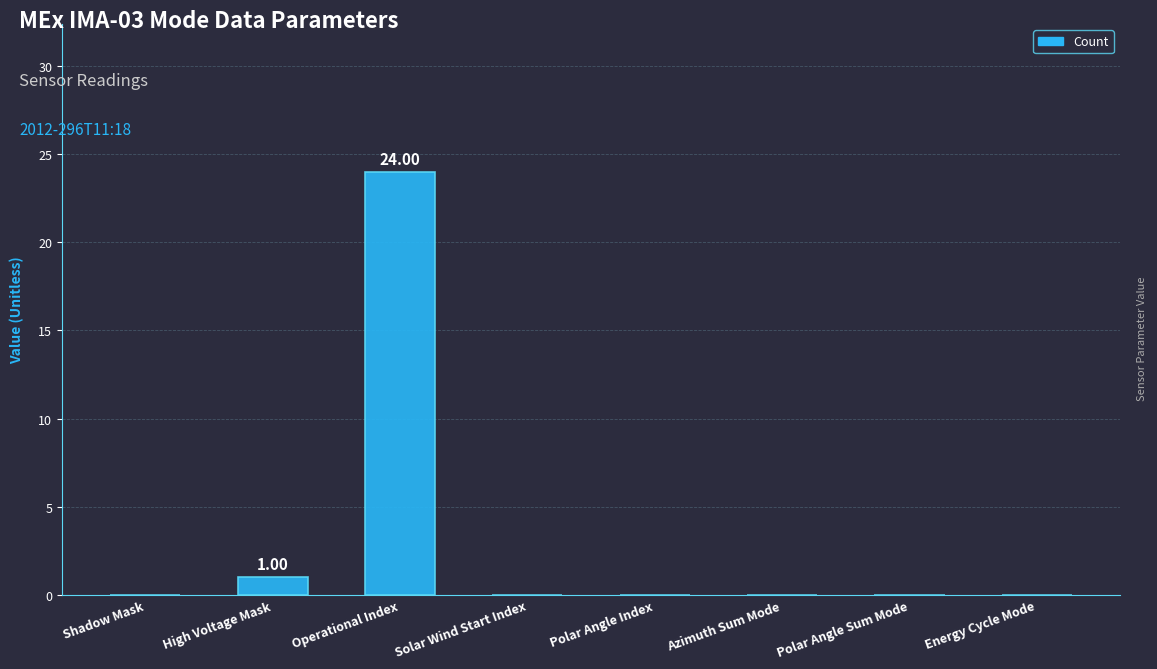

Is it true that the value at Polar Angle Sum Mode is -16?

False